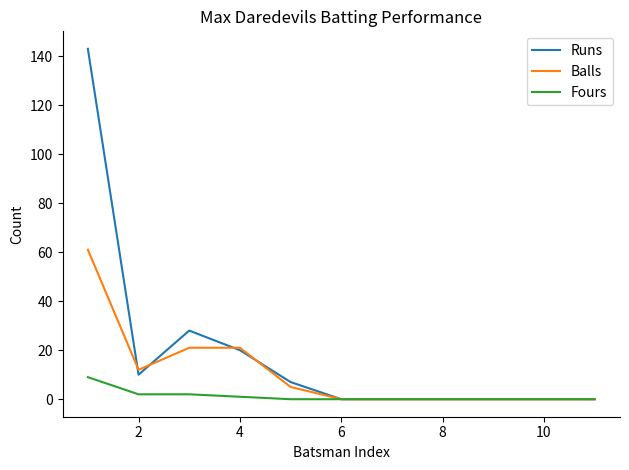

Which series has the largest range (max minus min)?

Runs